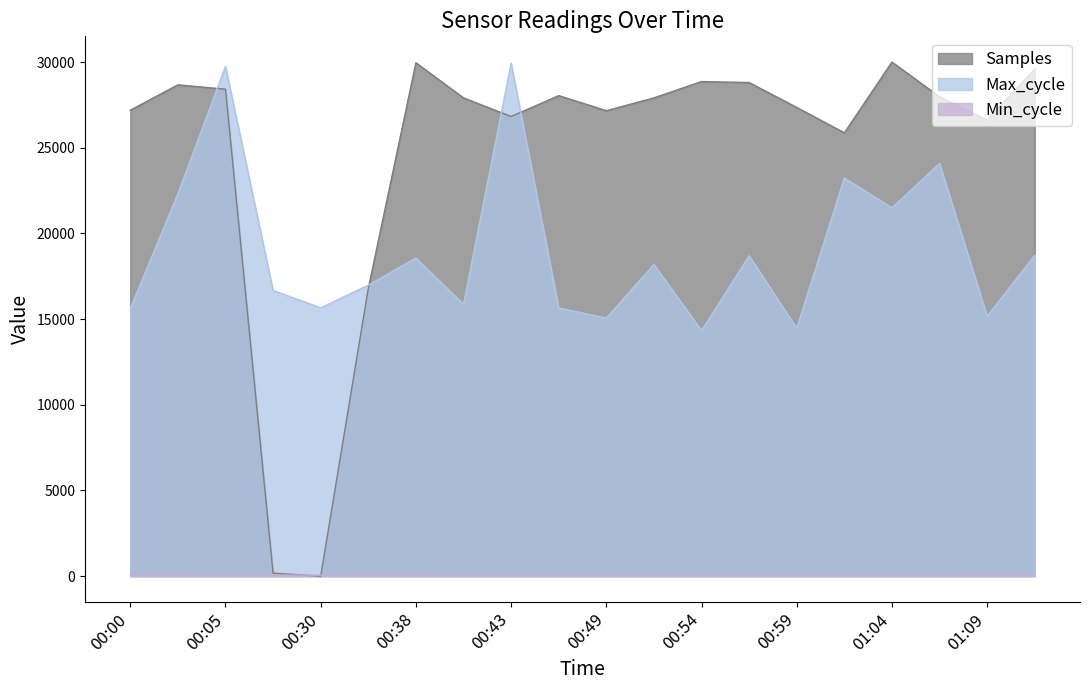

Between 00:41 and 00:00, which is larger?

00:41